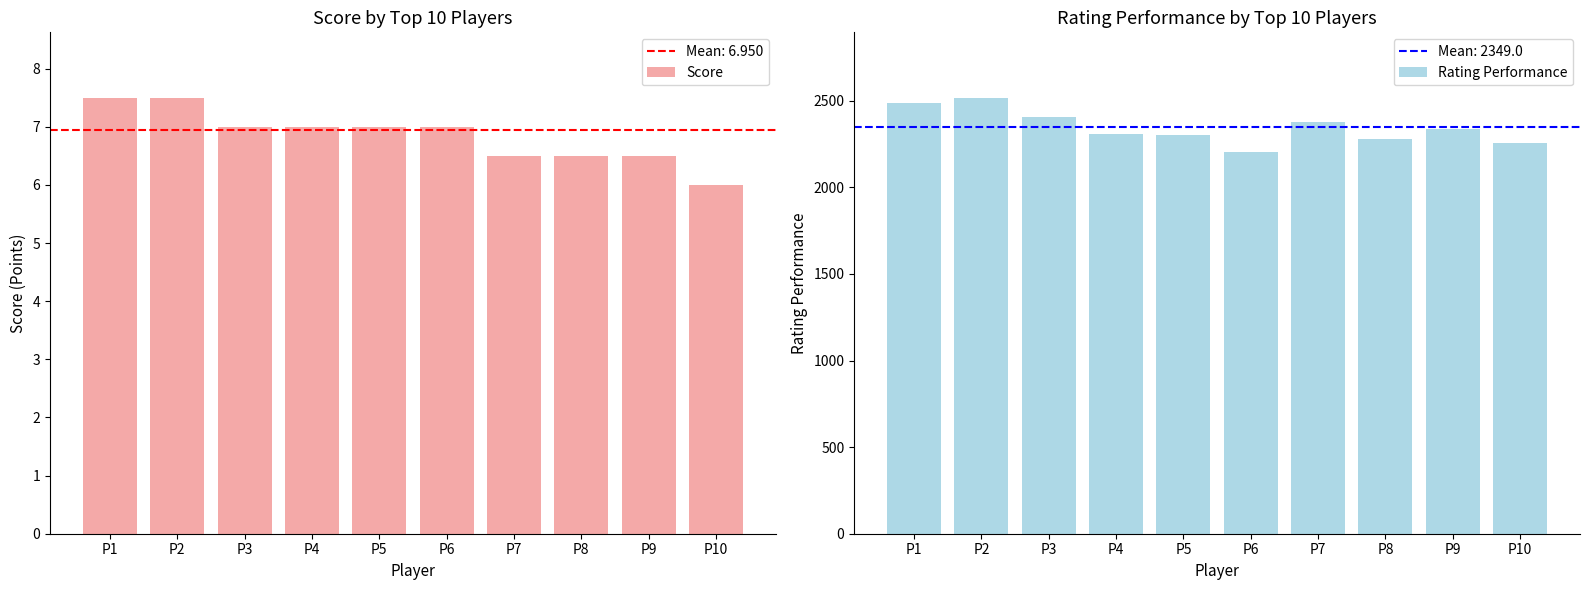

Is it true that Score equals 3.4 at P10?

False